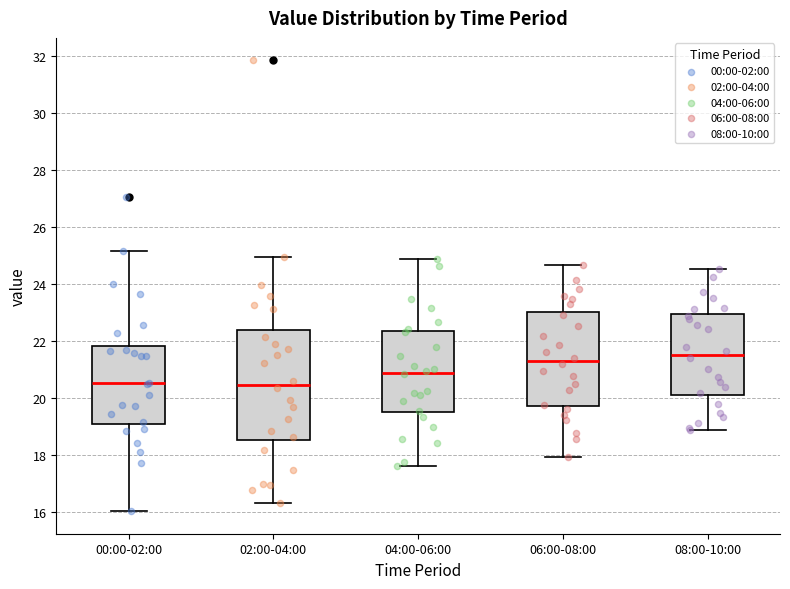

Where is the upper edge of the box for 02:00-04:00 on the y-axis? The values are not printed on the chart, so give them approximately, as read against the axis.

22.4